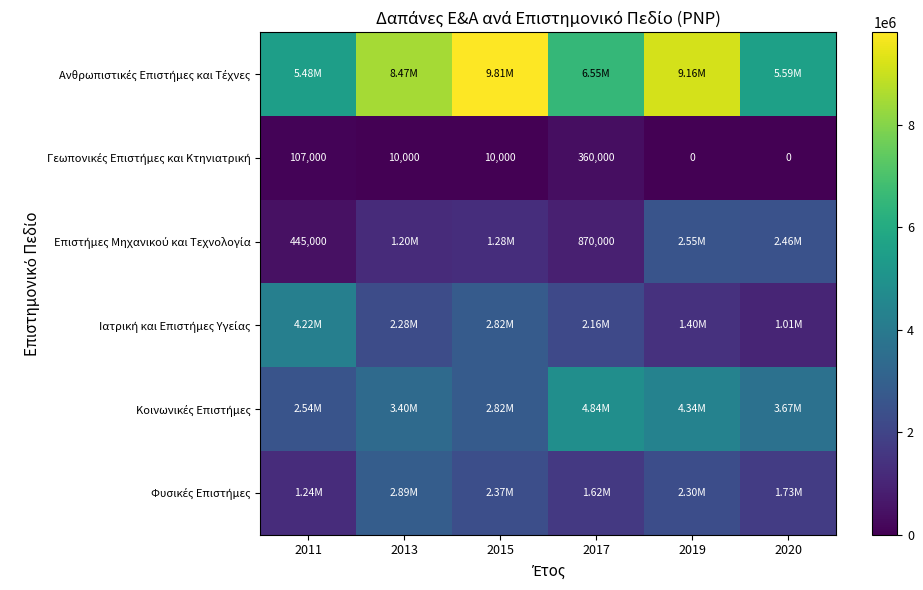

What is the maximum value for Επιστήμες Μηχανικού και Τεχνολογία?

2550000